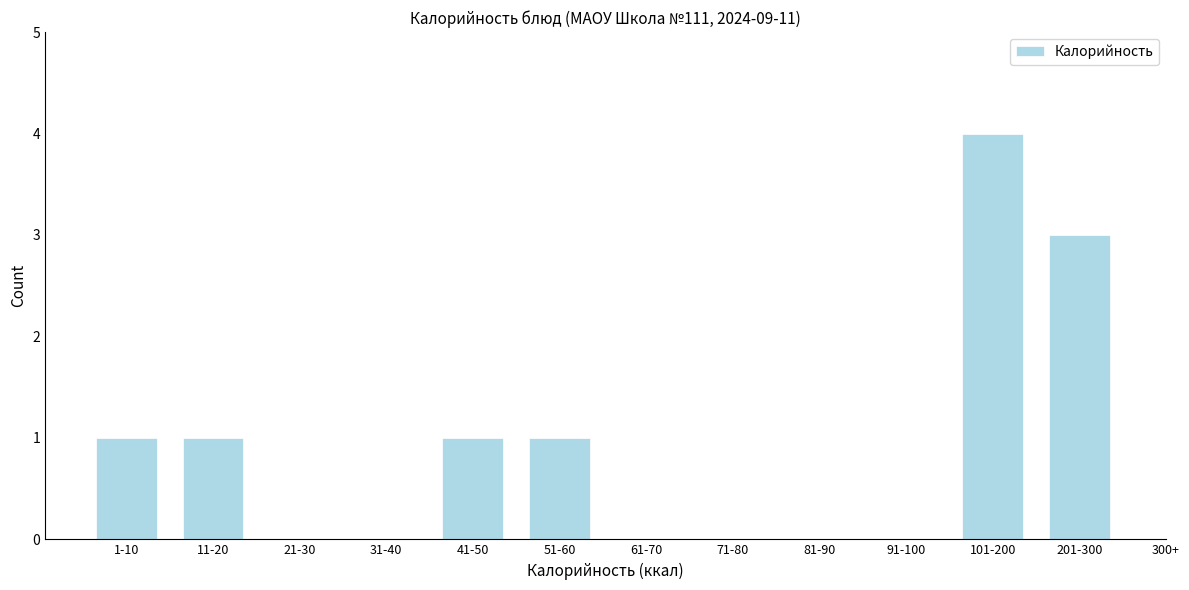

Reading left to right, extract all data points from this chart.

1-10=1	11-20=1	21-30=0	31-40=0	41-50=1	51-60=1	61-70=0	71-80=0	81-90=0	91-100=0	101-200=4	201-300=3